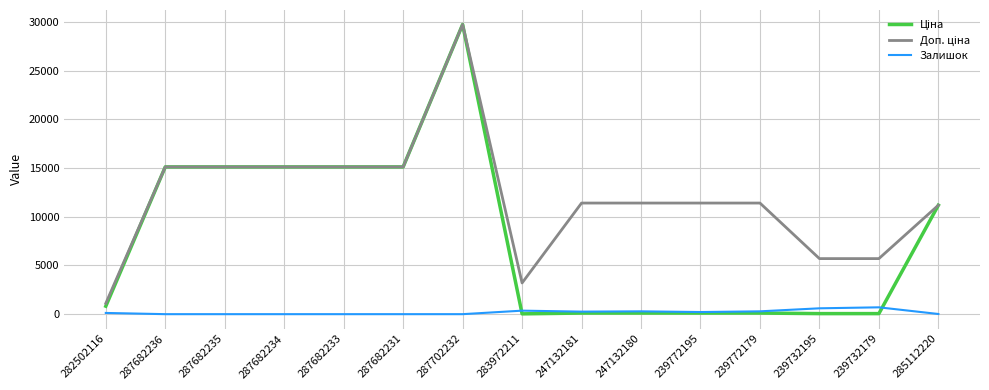

The Залишок series shows 0.0 at 287682235. True or false?

True